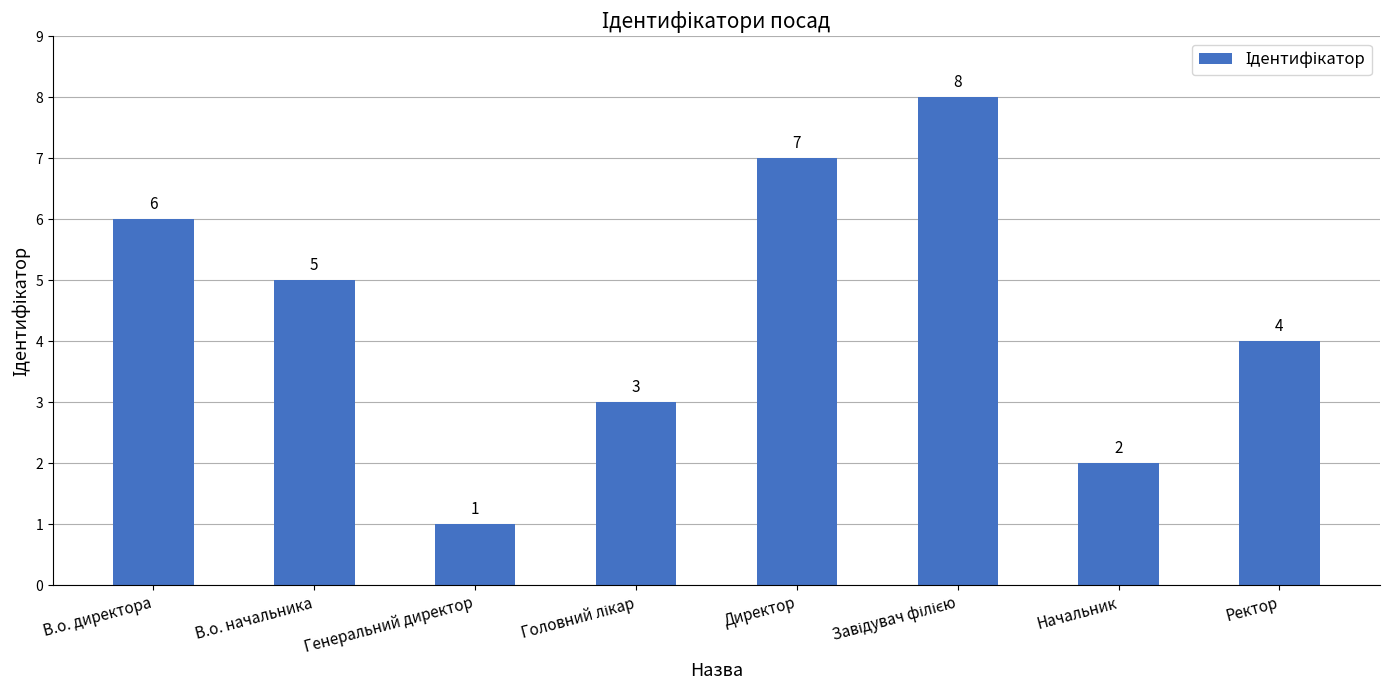

Approximately how many times larger is the value at Директор compared to В.о. директора?

1.2